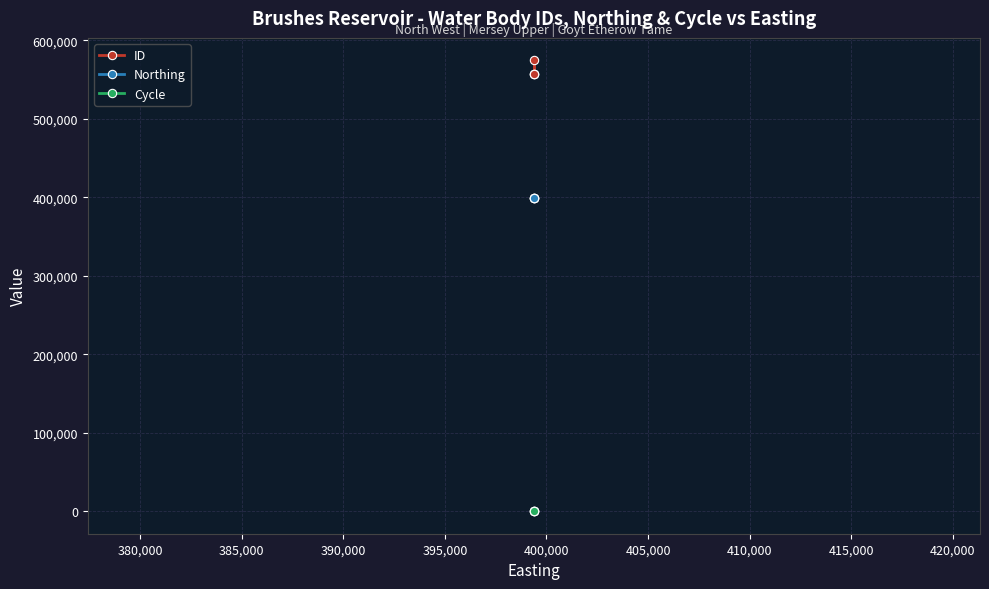

What is the minimum value for Cycle?

3